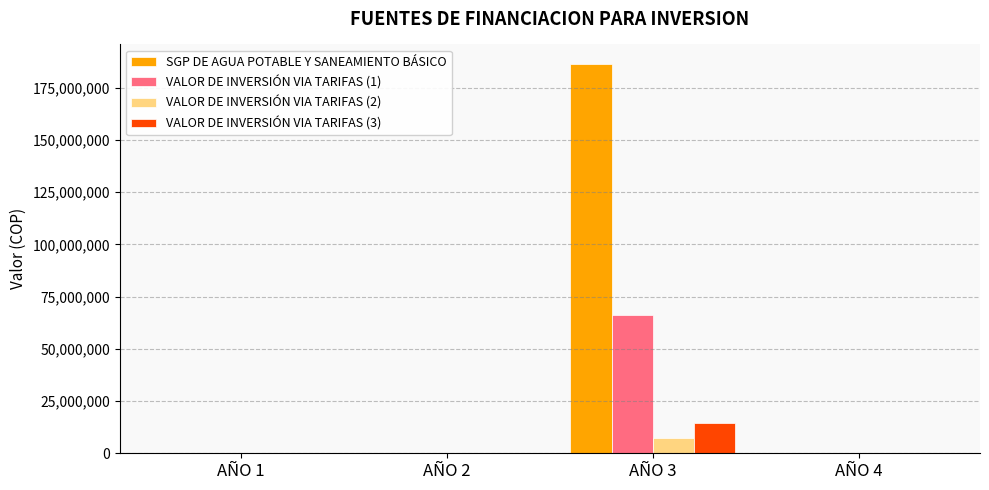

What is the spread (max minus min) of values at AÑO 3?

179134914